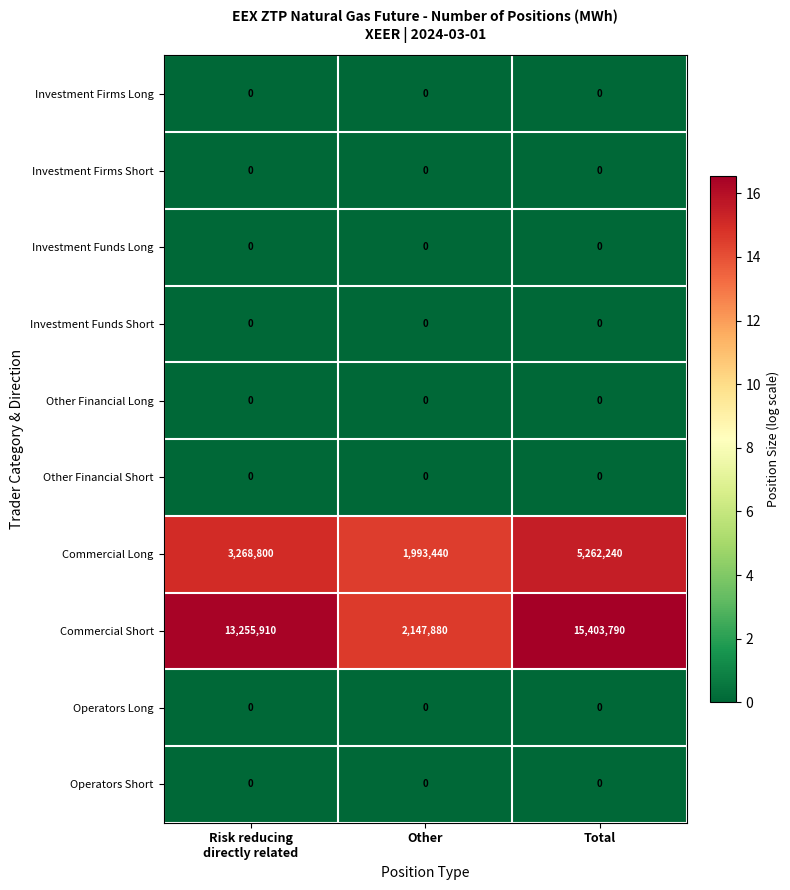

What is the total value across all series at Total?

20666030